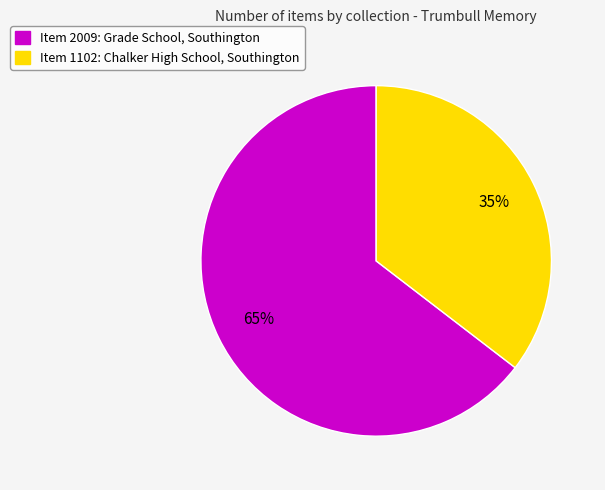

Which has a higher value, Item 2009: Grade School, Southington or Item 1102: Chalker High School, Southington?

Item 2009: Grade School, Southington